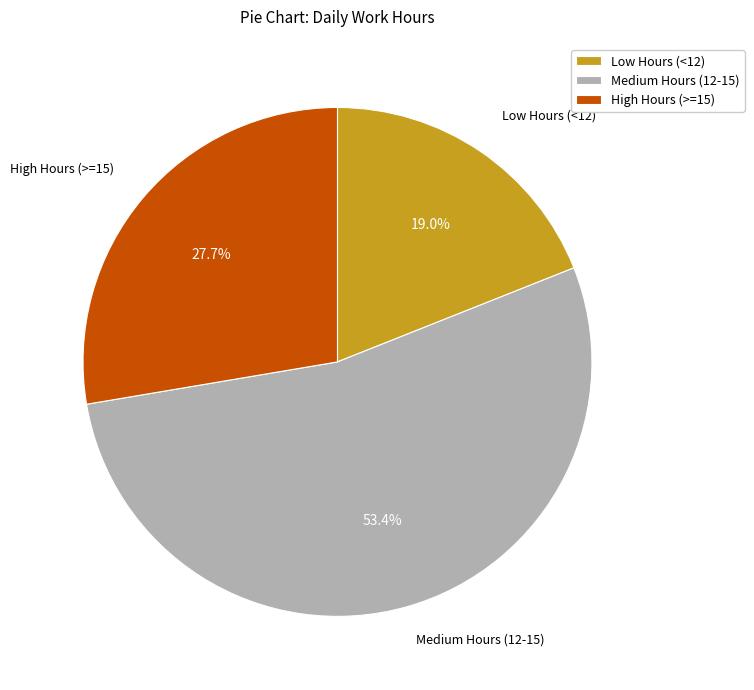

What is the largest slice in the pie chart?

Medium Hours (12-15)